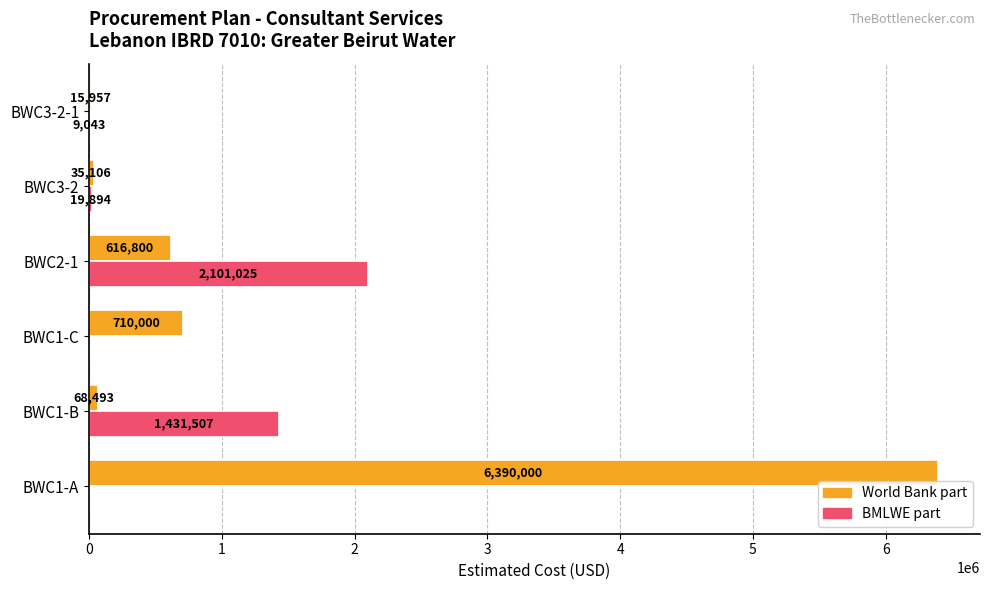

What are all the series names shown in the legend?

World Bank part, BMLWE part